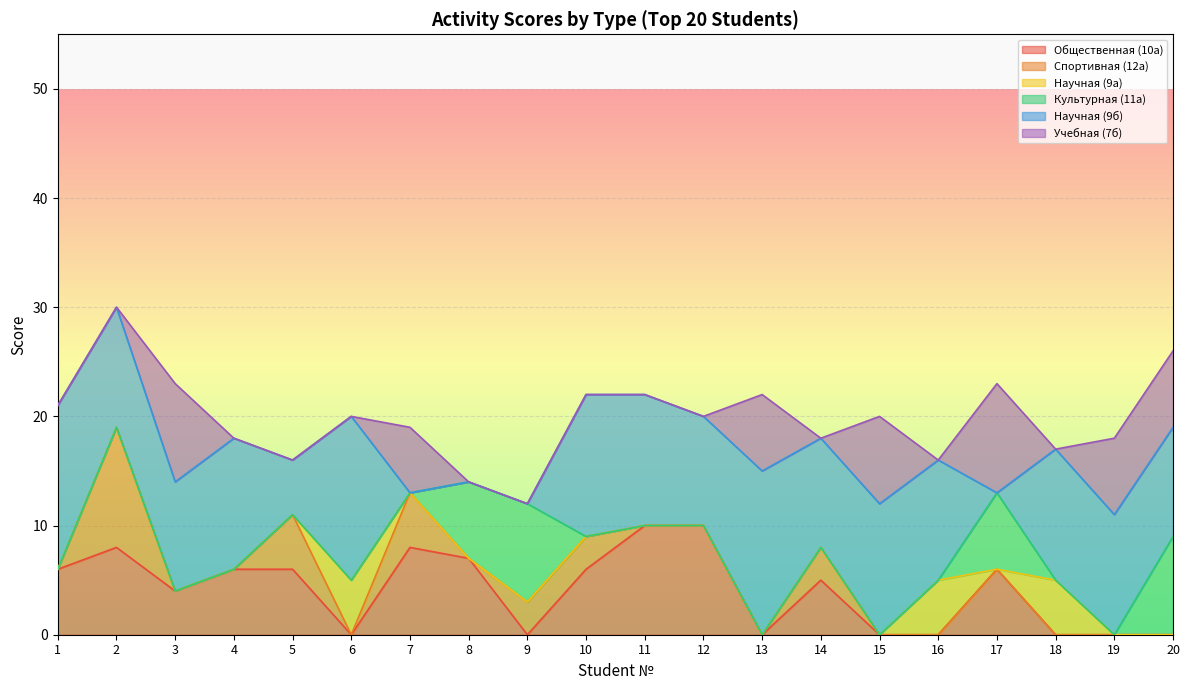

Where is Спортивная (12а) nearest to the value 5?

5